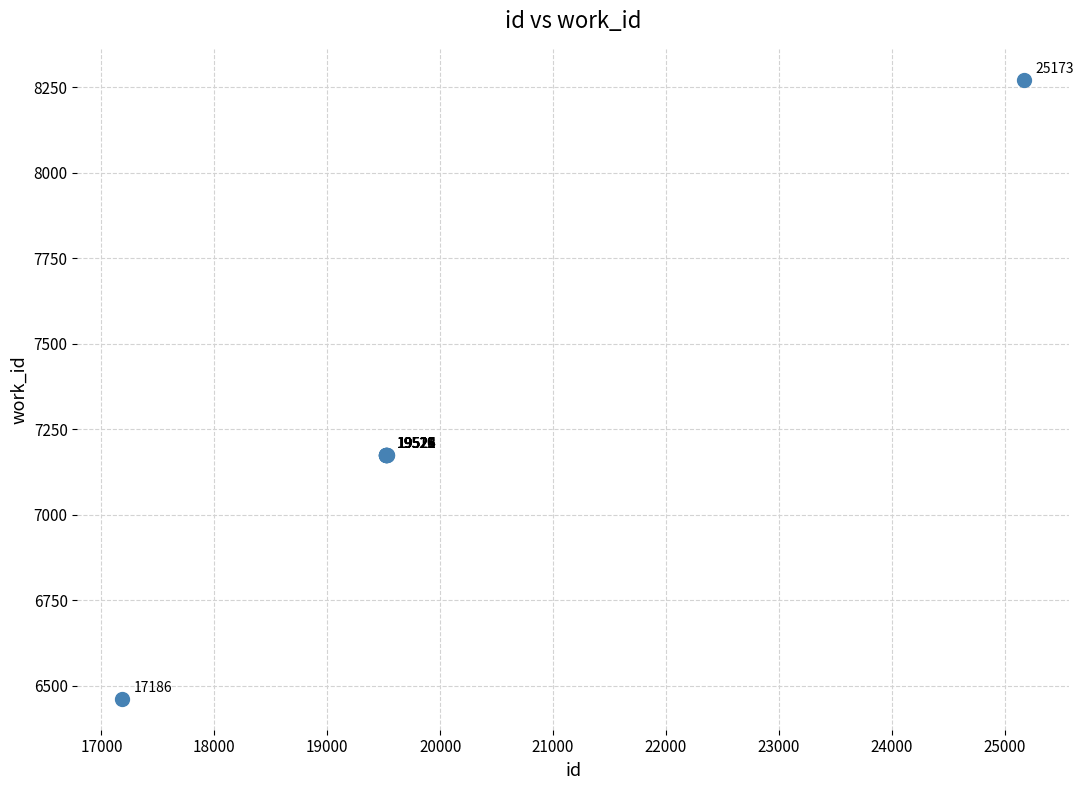

What Y value in the scatter plot is closest to 7367?

7175